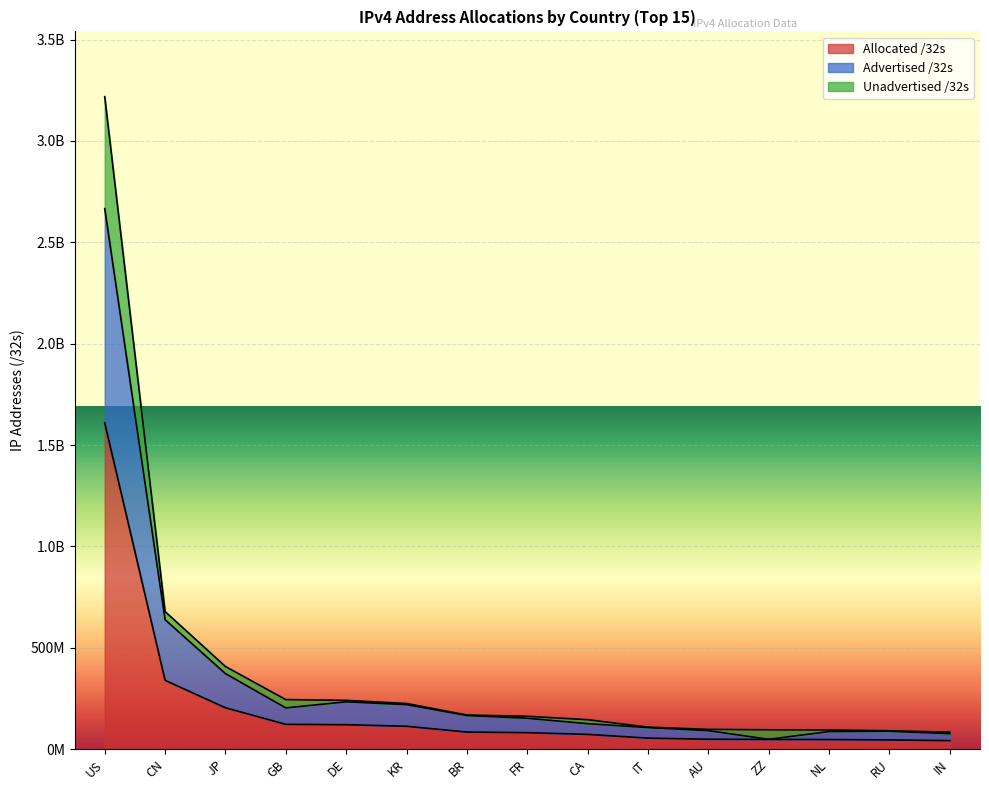

Rank the categories by Advertised /32s value from highest to lowest.

US, CN, JP, DE, KR, GB, BR, FR, CA, IT, AU, RU, NL, IN, ZZ